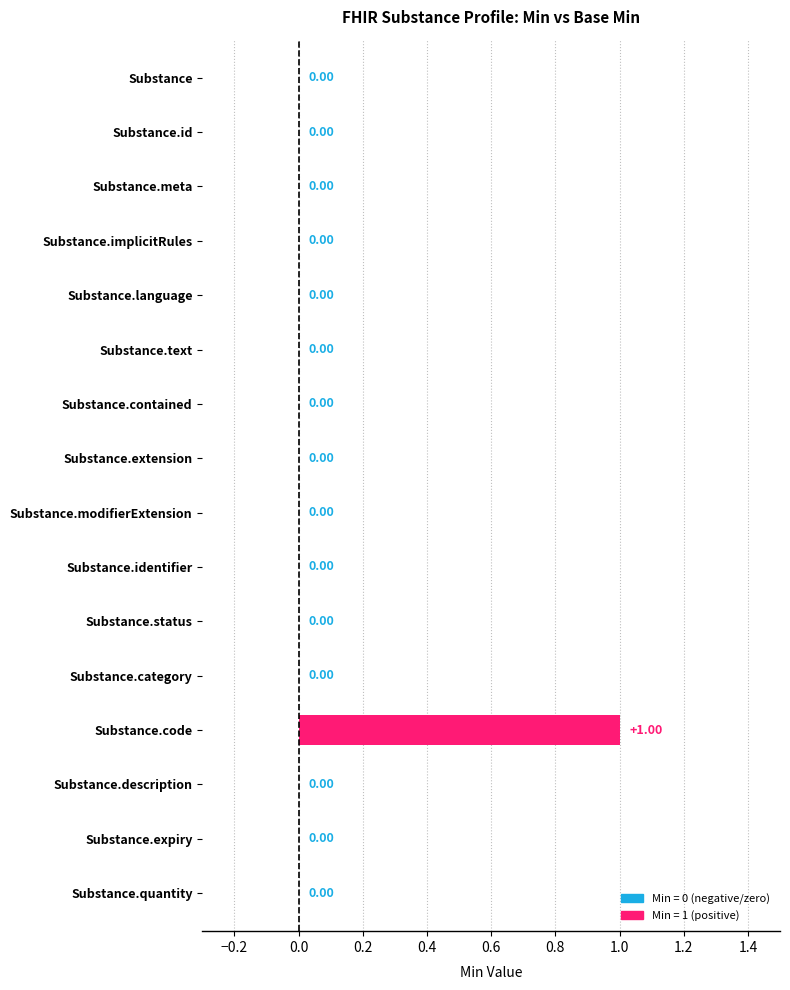

Are the bars grouped side by side (vs. stacked)?

No